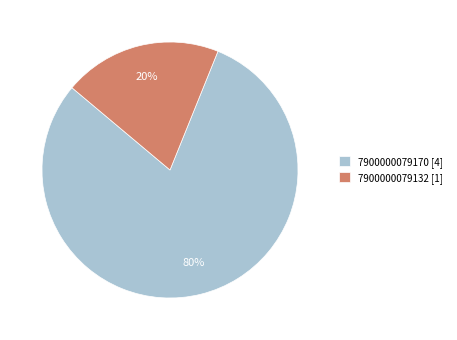

Which slice is the smallest?

7900000079132